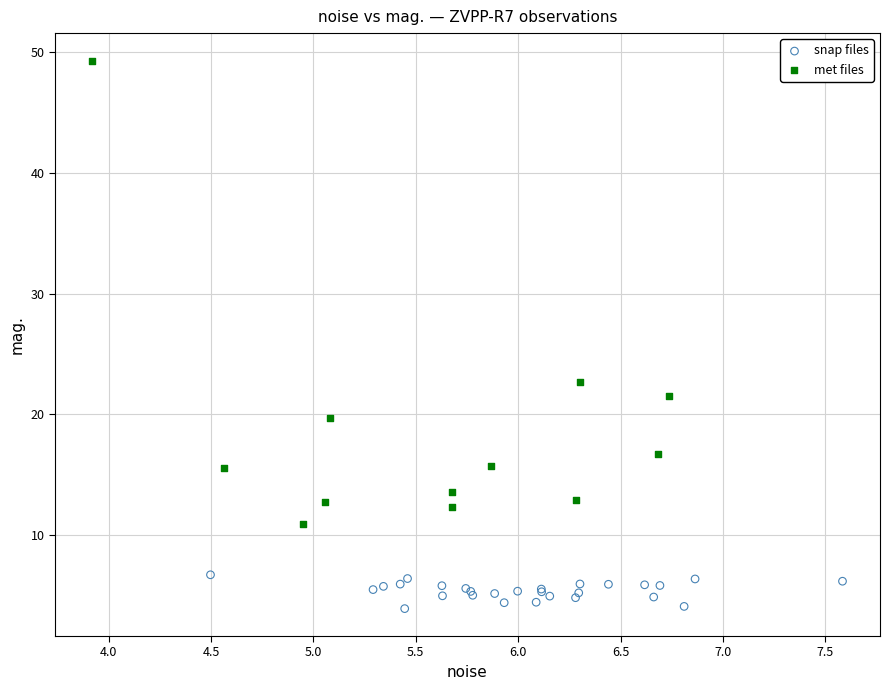

Which series contains the highest Y value?

met files